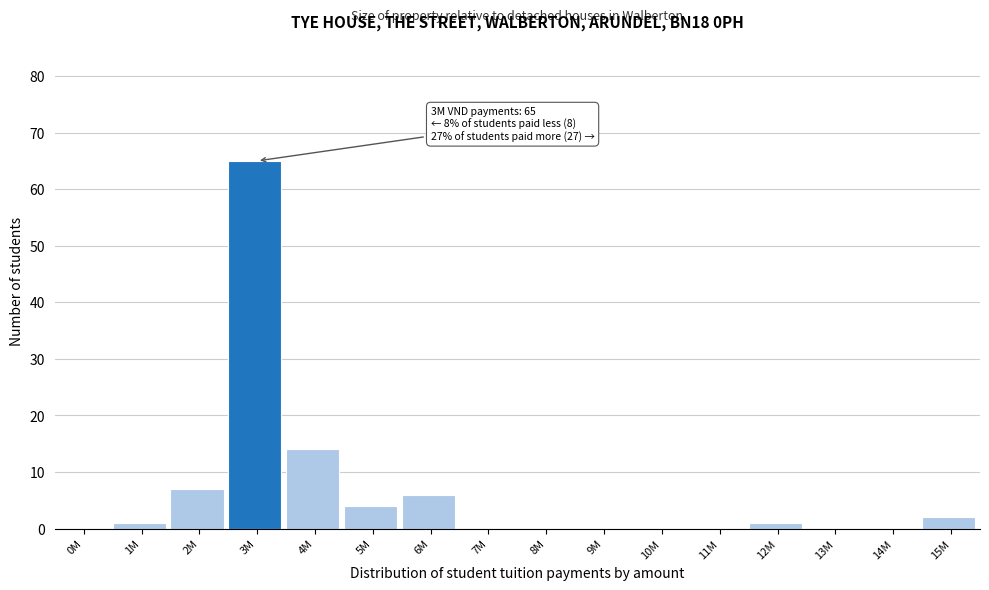

Reading left to right, transcribe all the data shown in this chart.

0M=0	1M=1	2M=7	3M=65	4M=14	5M=4	6M=6	7M=0	8M=0	9M=0	10M=0	11M=0	12M=1	13M=0	14M=0	15M=2